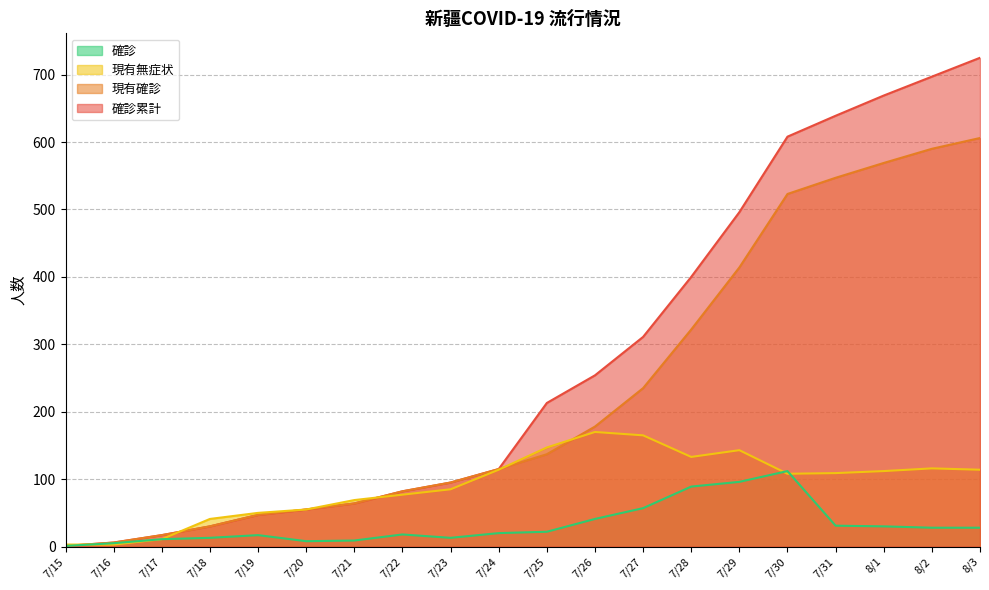

Rank the categories by 確診 value from highest to lowest.

7/30, 7/29, 7/28, 7/27, 7/26, 7/31, 8/1, 8/2, 8/3, 7/25, 7/24, 7/22, 7/19, 7/18, 7/23, 7/17, 7/21, 7/20, 7/16, 7/15